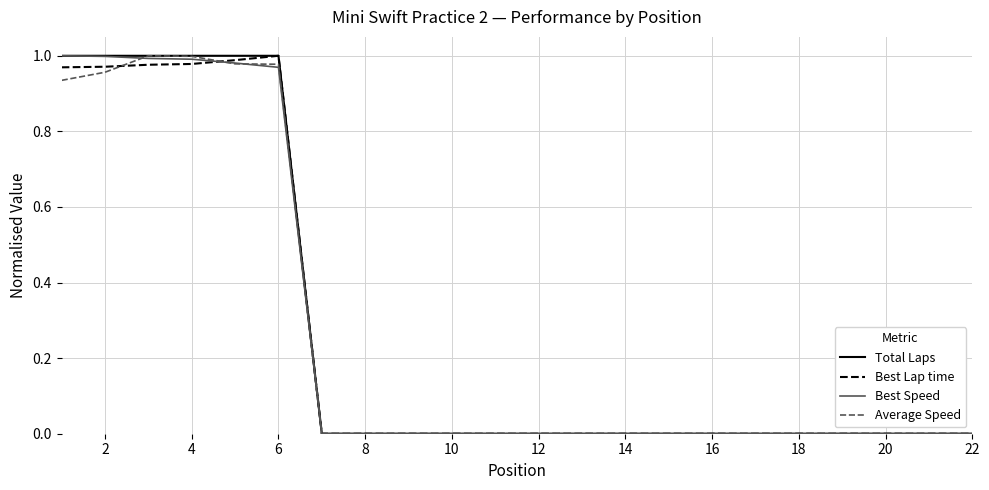

What are all the series names shown in the legend?

Total Laps, Best Lap time, Best Speed, Average Speed